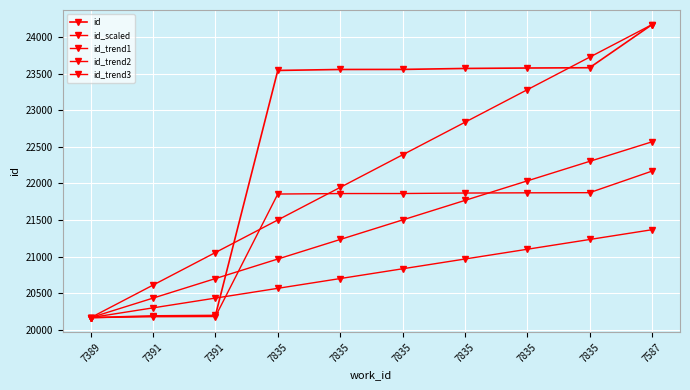

Is the value of id at 7587 greater than the value of id_trend2 at 7587?

Yes